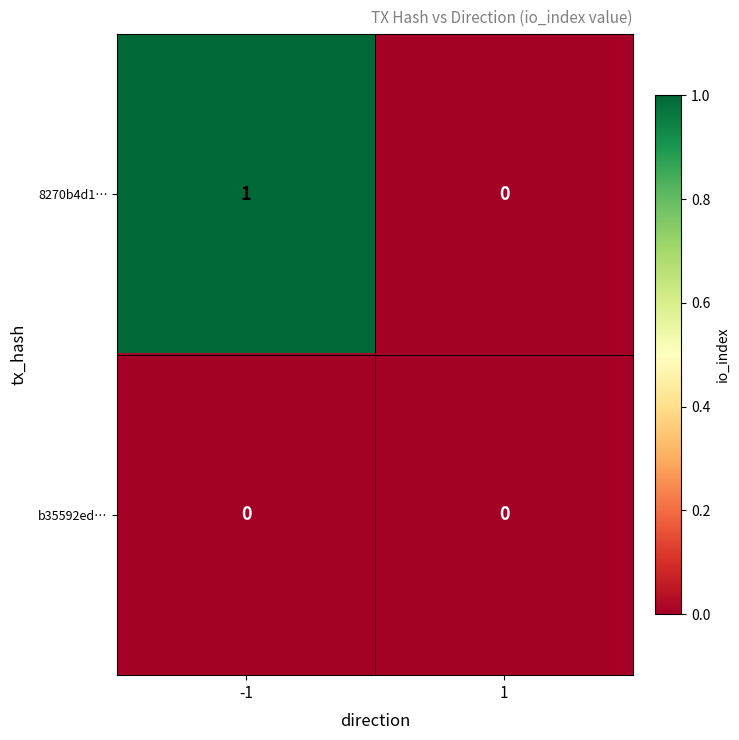

Is the value of b35592ed… at 1 greater than the value of 8270b4d1… at -1?

No